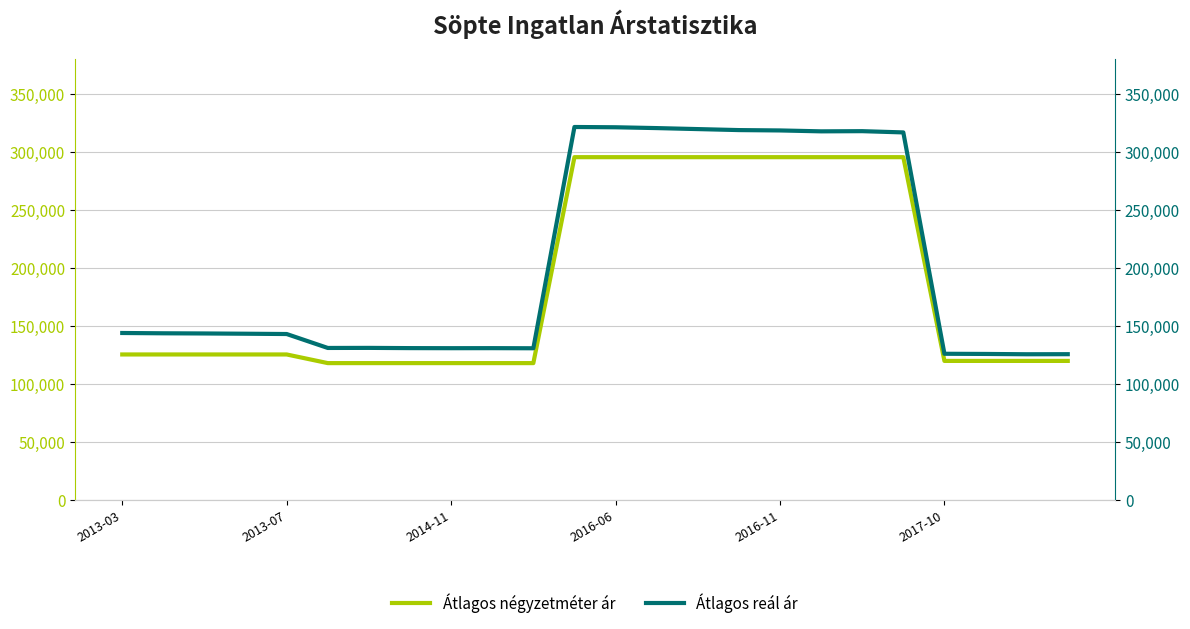

List the series in order of their overall mean, highest first.

Átlagos reál ár, Átlagos négyzetméter ár